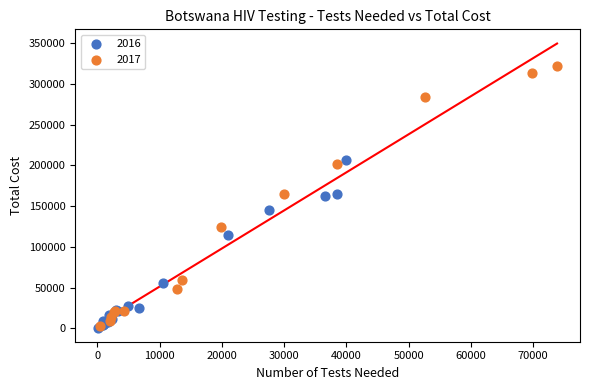

Which series reaches the maximum Y coordinate?

2017